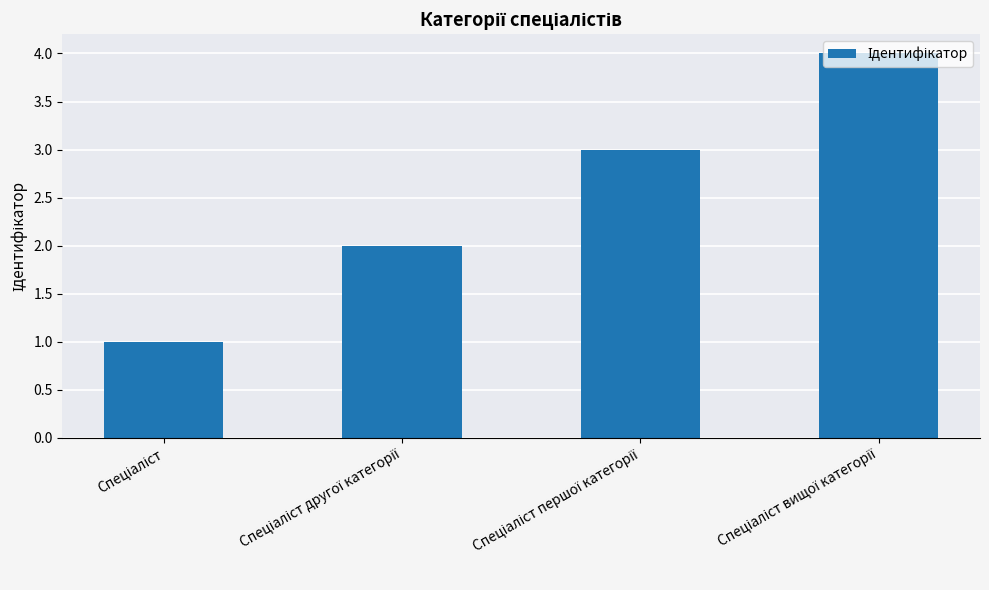

What is the sum of all values?

10